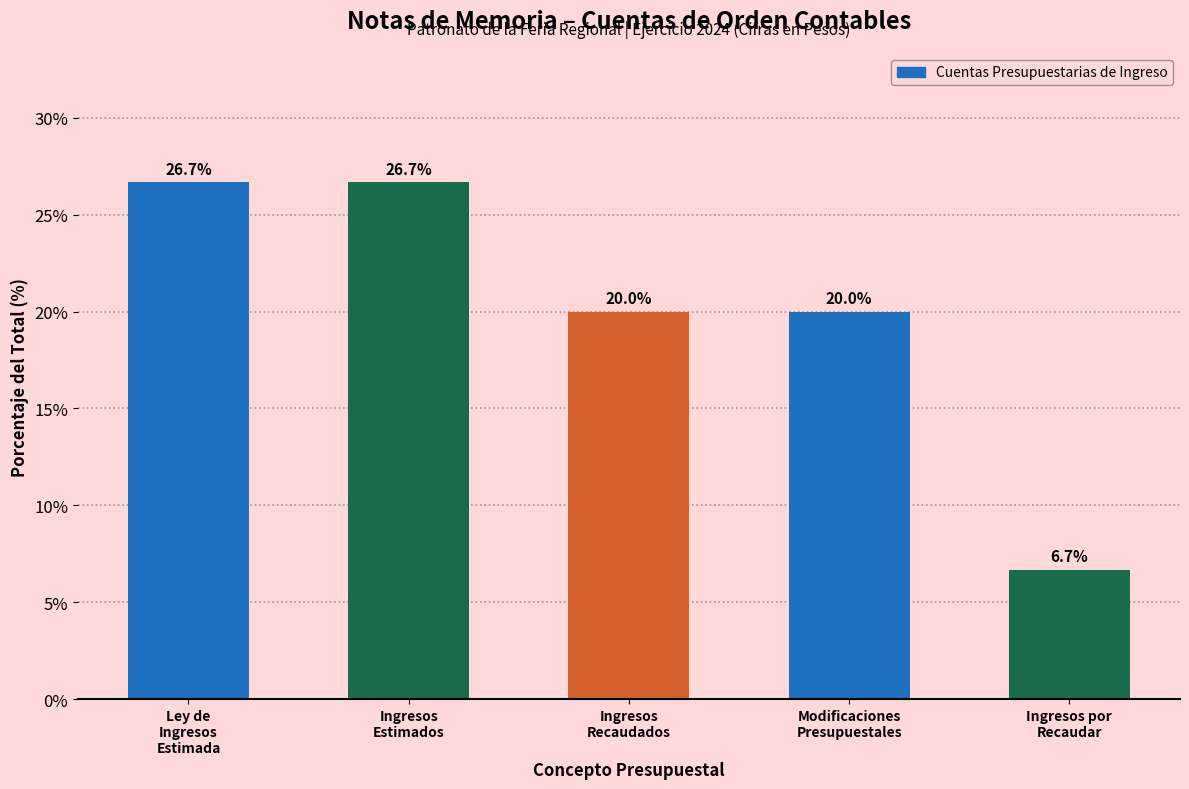

Reading right to left, extract all data points from this chart.

6.7	20.0	20.0	26.7	26.7